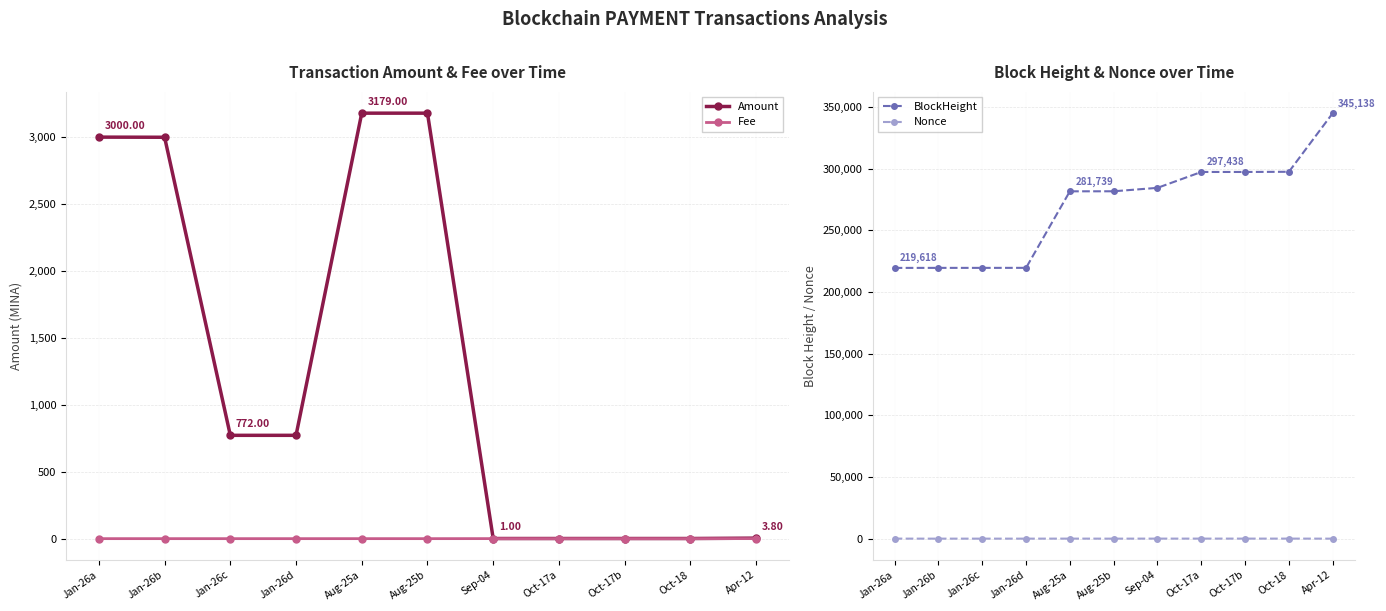

What is the label of the 1st point from the right?

Apr-12